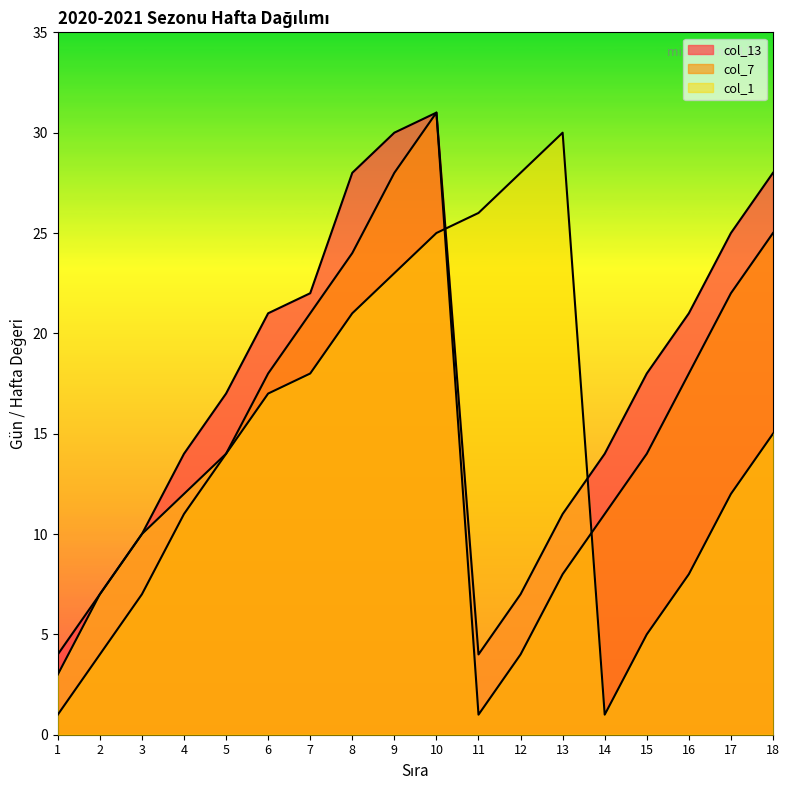

How many data points in col_7 are above 14?

8